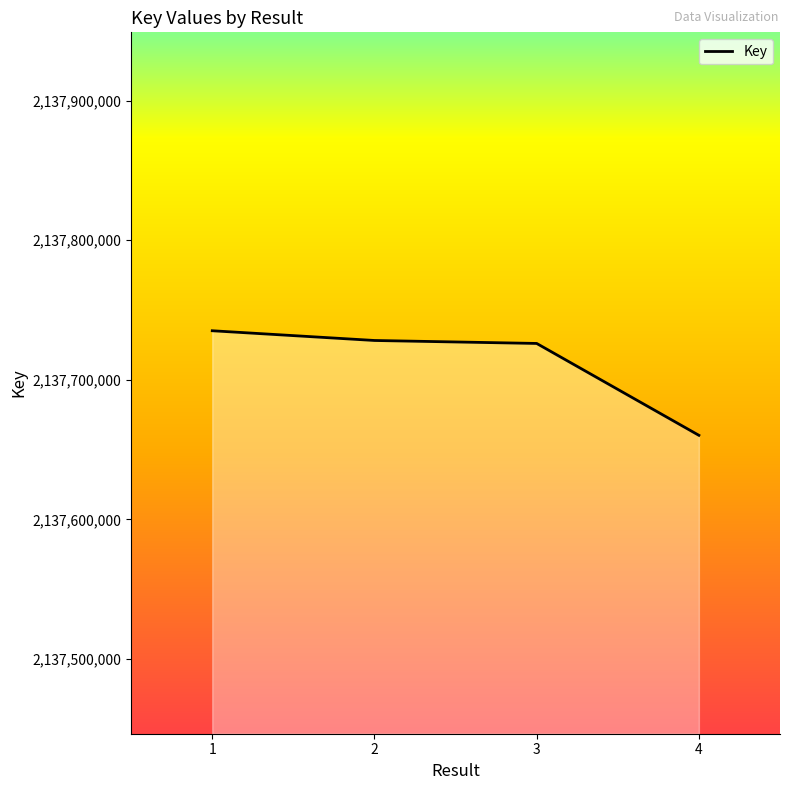

What is the average value?

2137712427